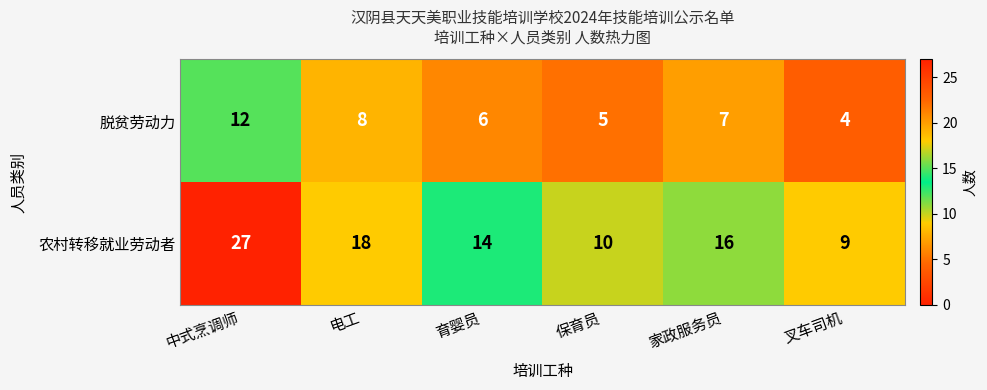

Reading left to right, what are all the values shown in this chart?

脱贫劳动力: 中式烹调师=12	电工=8	育婴员=6	保育员=5	家政服务员=7	叉车司机=4
农村转移就业劳动者: 中式烹调师=27	电工=18	育婴员=14	保育员=10	家政服务员=16	叉车司机=9